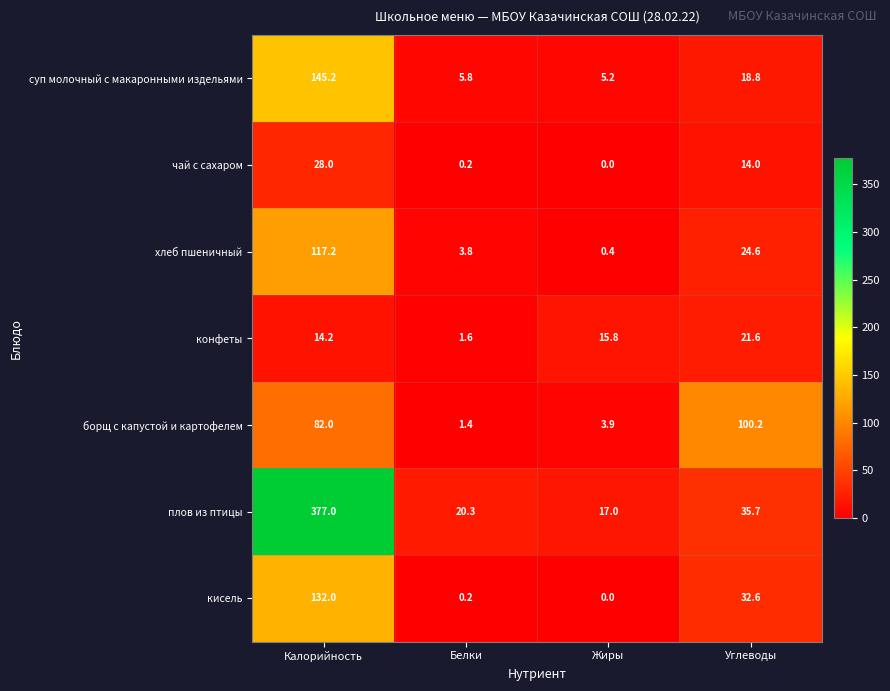

What is the total value across all series at Калорийность?

895.6